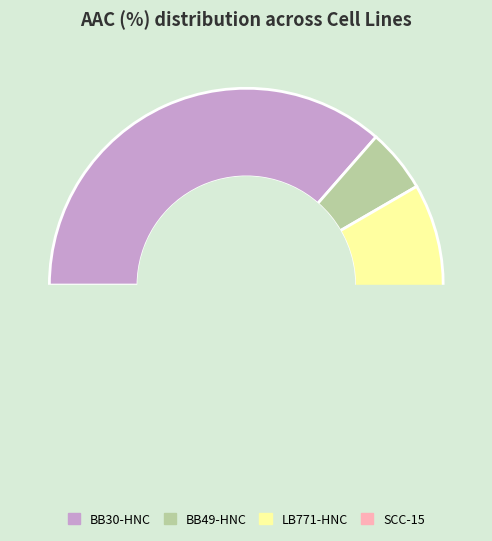

Does SCC-15 represent more than half of the total?

No